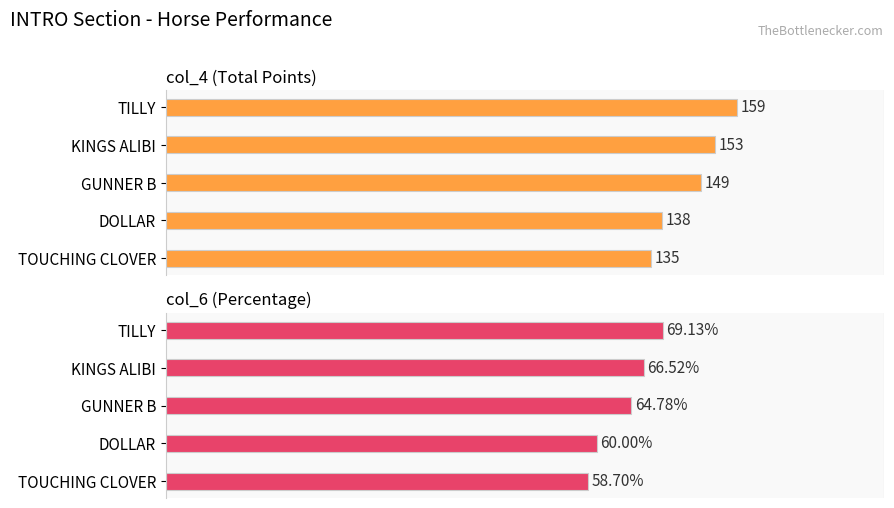

Where is col_6 (Percentage) nearest to the value 63?

GUNNER B